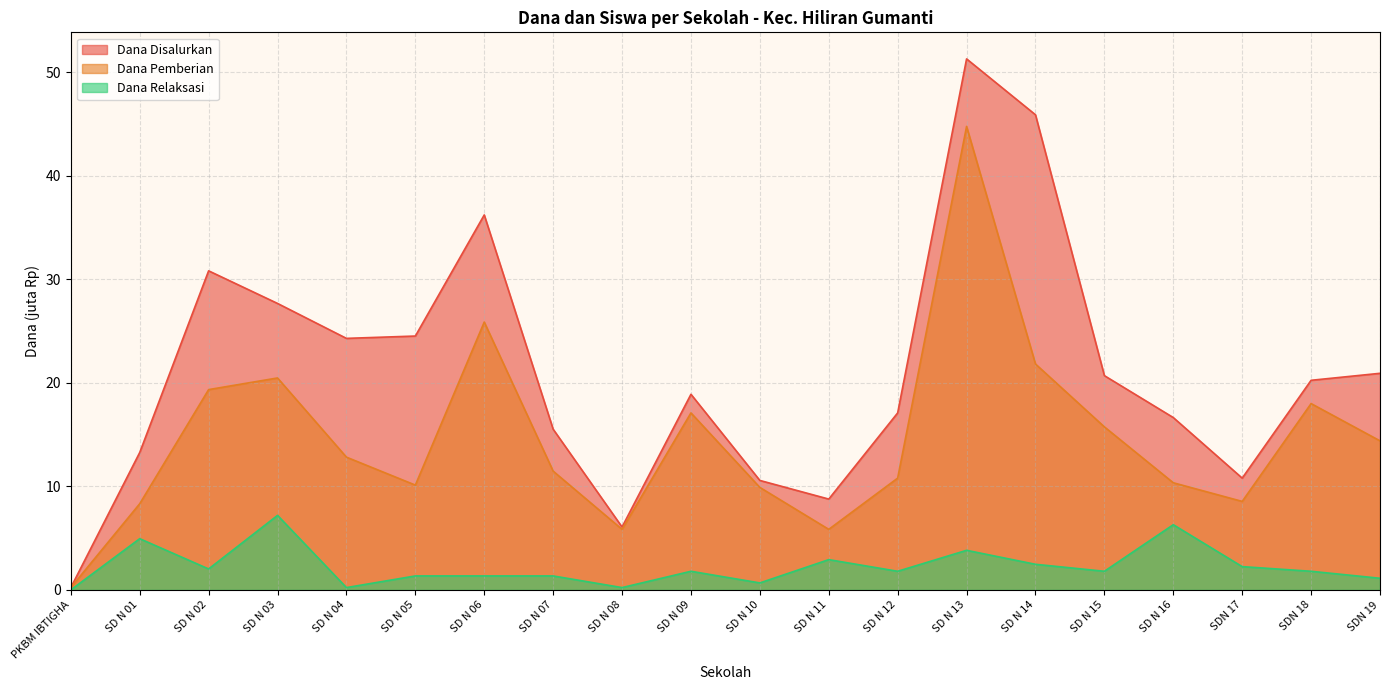

What is the sum of the Dana Pemberian values at SDN 19 and SD N 01?

22.7